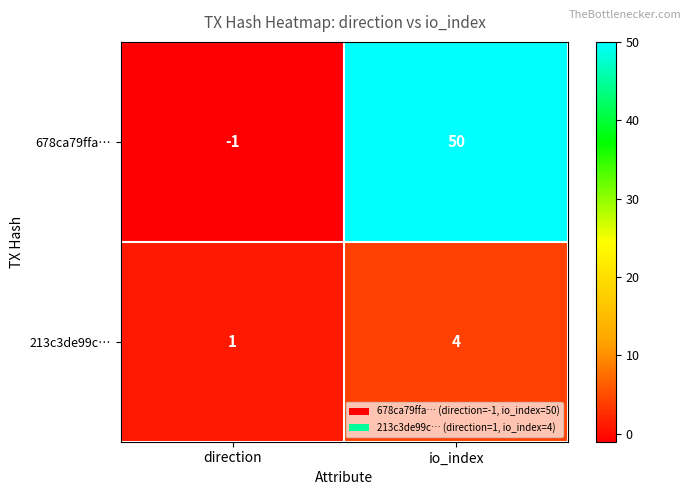

At which label is 213c3de99c… closest to 2?

direction